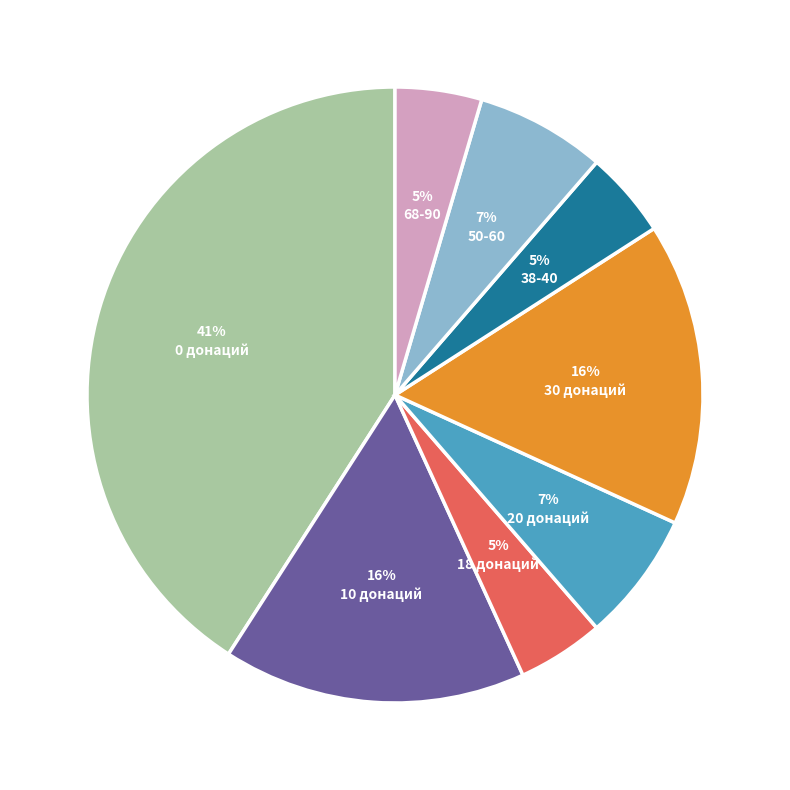

To the nearest percent, what is the average slice percentage?

12%